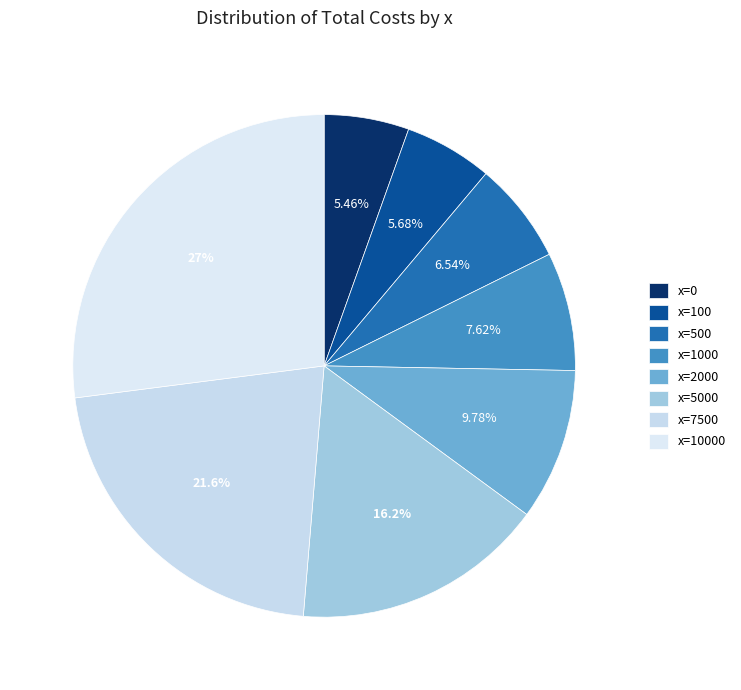

Rank the categories by value from highest to lowest.

10000, 7500, 5000, 2000, 1000, 500, 100, 0